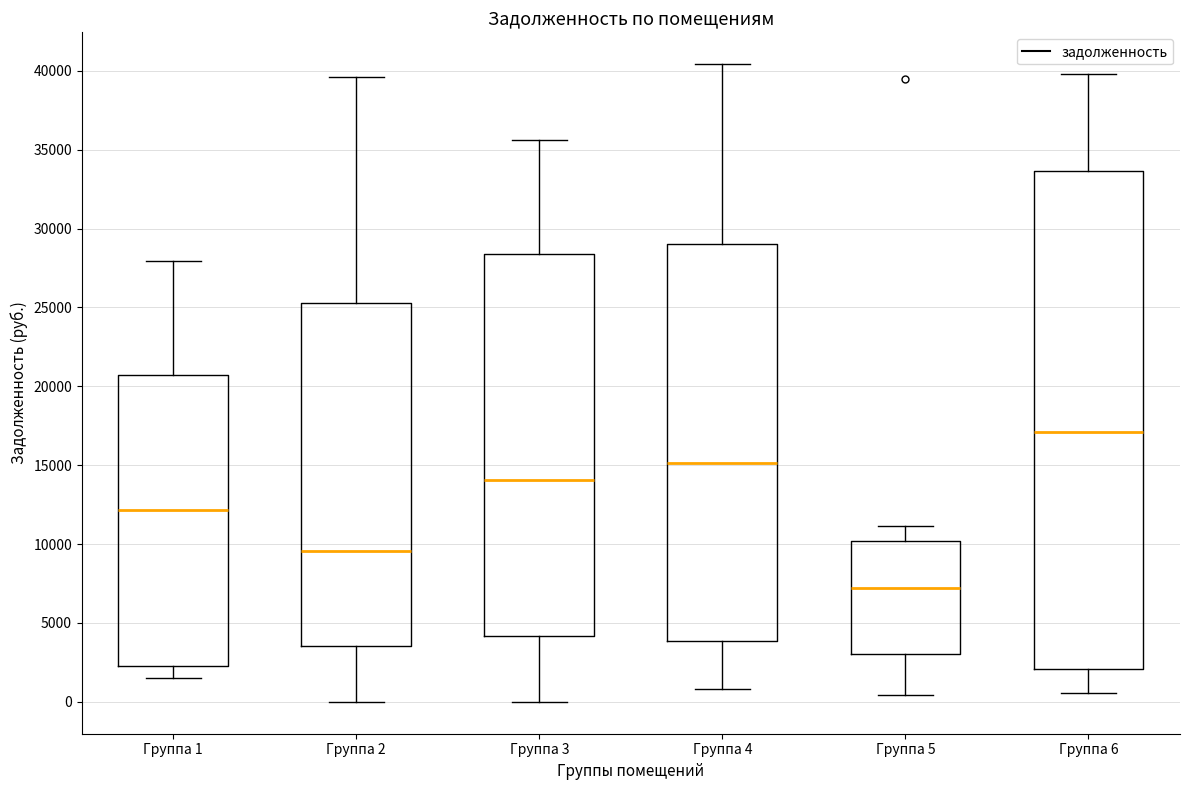

Where does the upper whisker of the box for Группа 6 end on the y-axis? The values are not printed on the chart, so give them approximately, as read against the axis.

40000